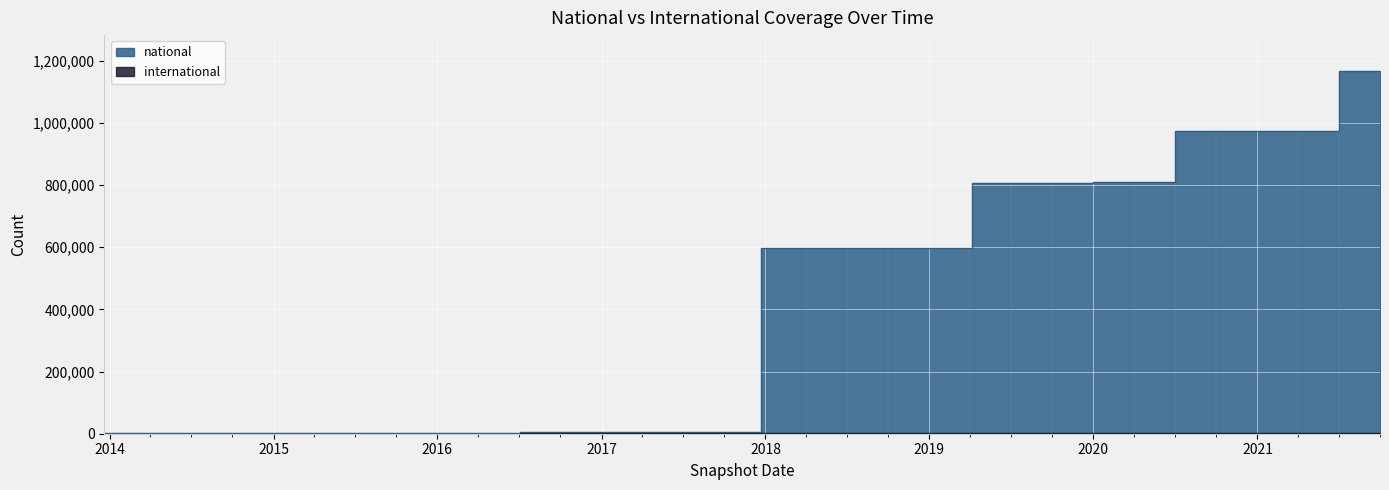

The national series shows 667 at 2016-01-04. True or false?

False